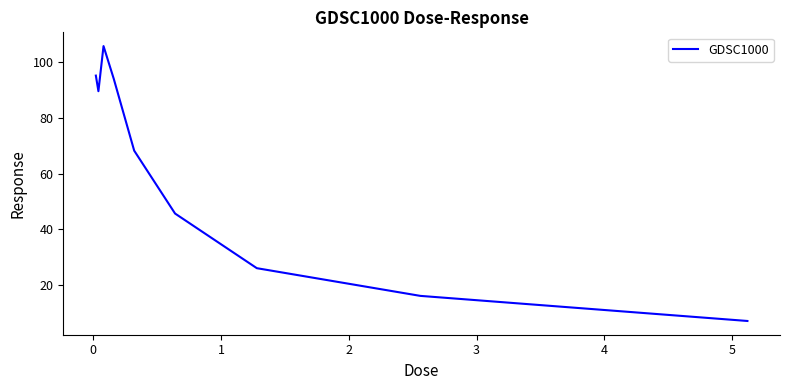

What is the difference between the maximum and minimum values?

98.8